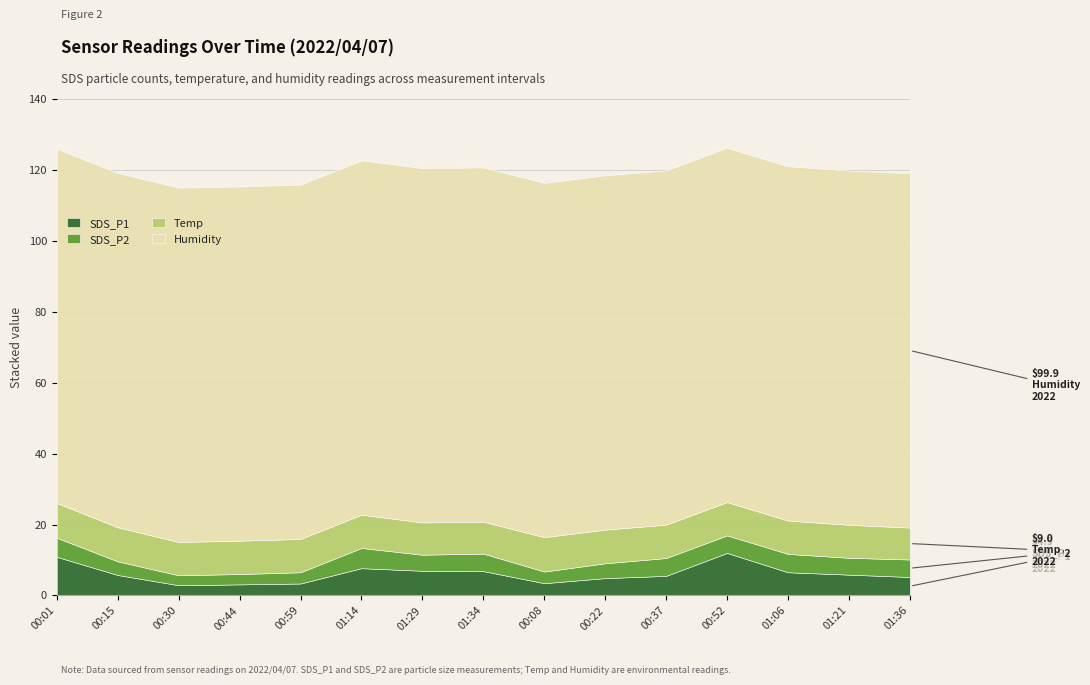

At 00:59, list the series in order from largest to smallest.

Humidity, Temp, SDS_P1, SDS_P2